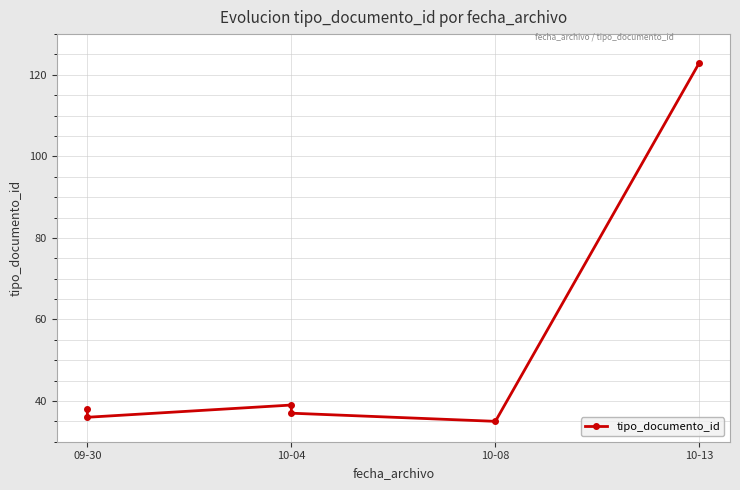

Does the chart display data point markers on the line(s)?

Yes